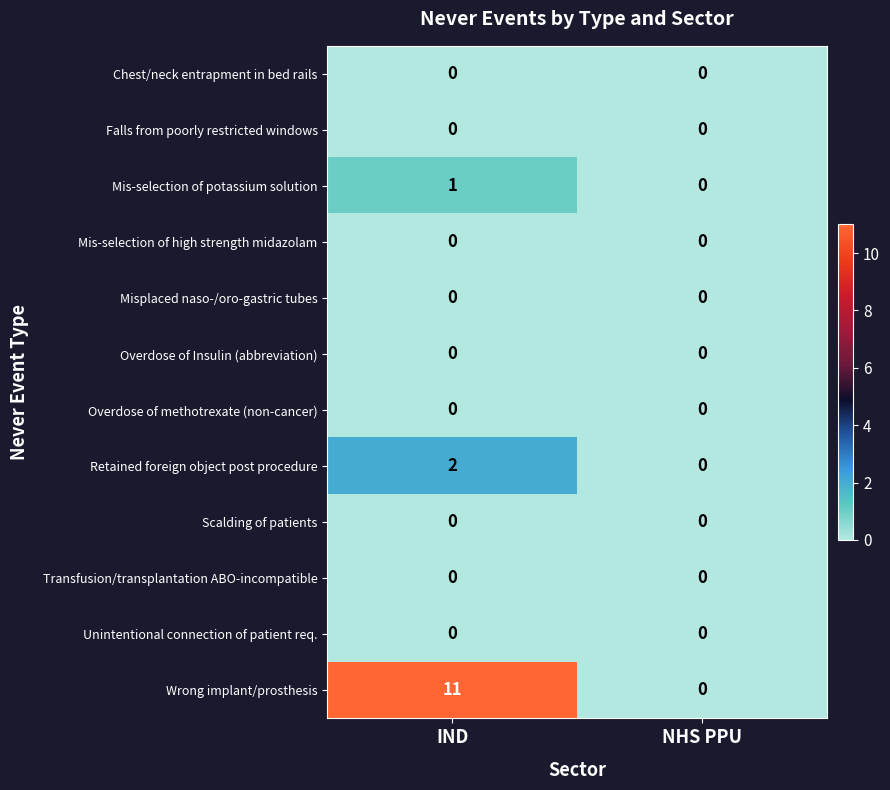

Where is Mis-selection of potassium solution nearest to the value 0?

NHS PPU